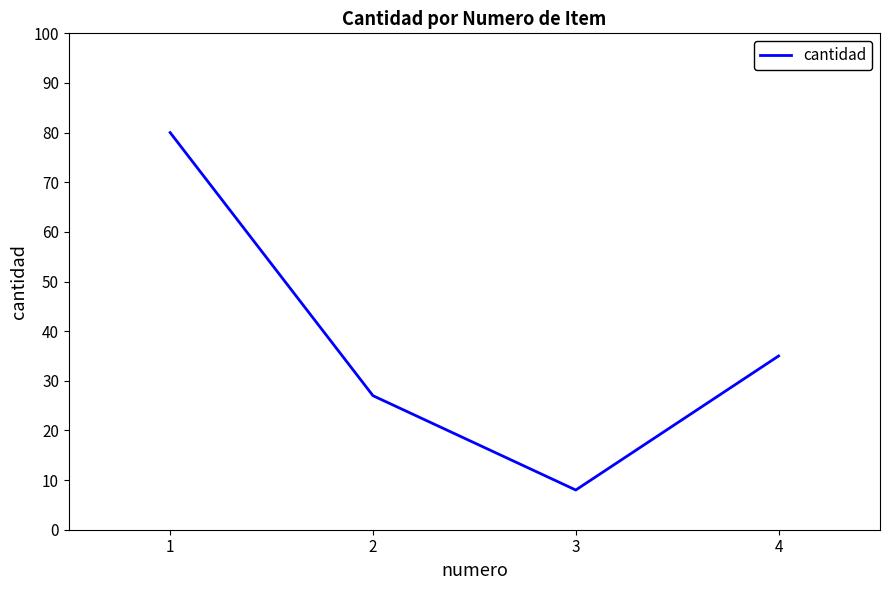

True or false: the data shows 13 at 1.

False